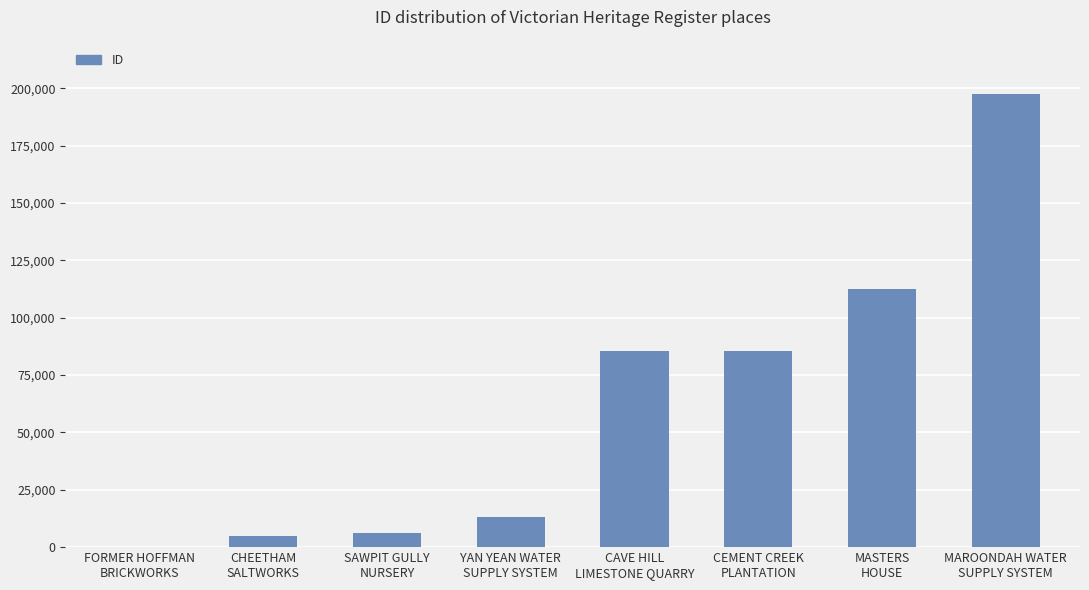

What is the approximate value at CEMENT CREEK
PLANTATION, to the nearest 10?

85450